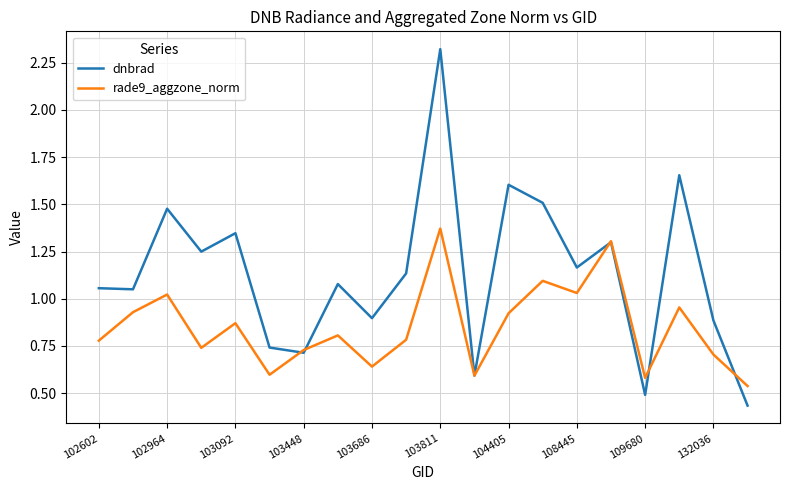

Which series has the largest total across all categories?

dnbrad